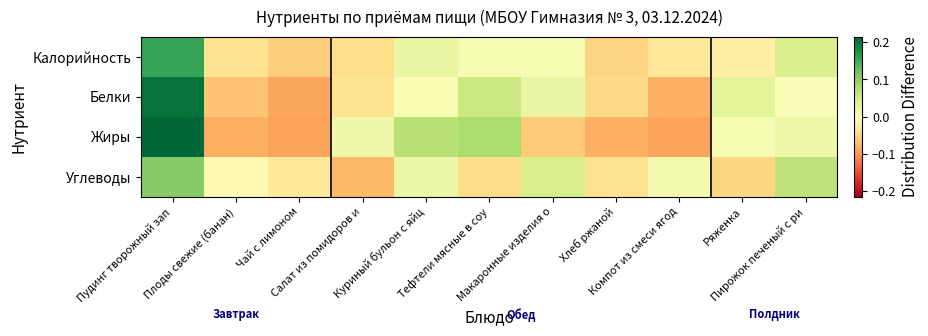

At which category is the sum across all series the highest?

Пудинг творожный зап